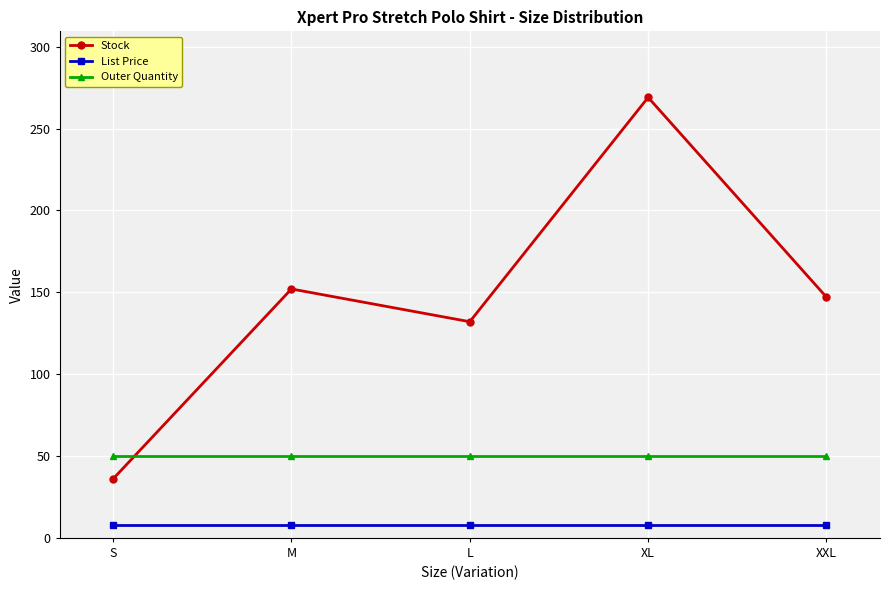

Which series has the widest spread of values?

Stock